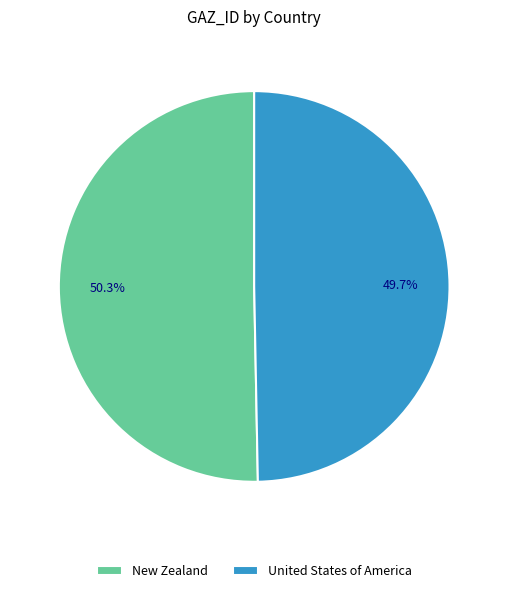

True or false: United States of America accounts for 59% of the total.

False